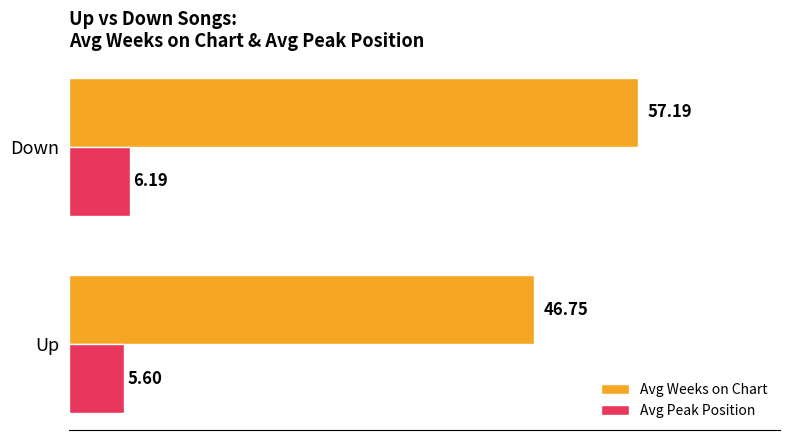

At which category is the sum across all series the highest?

Down